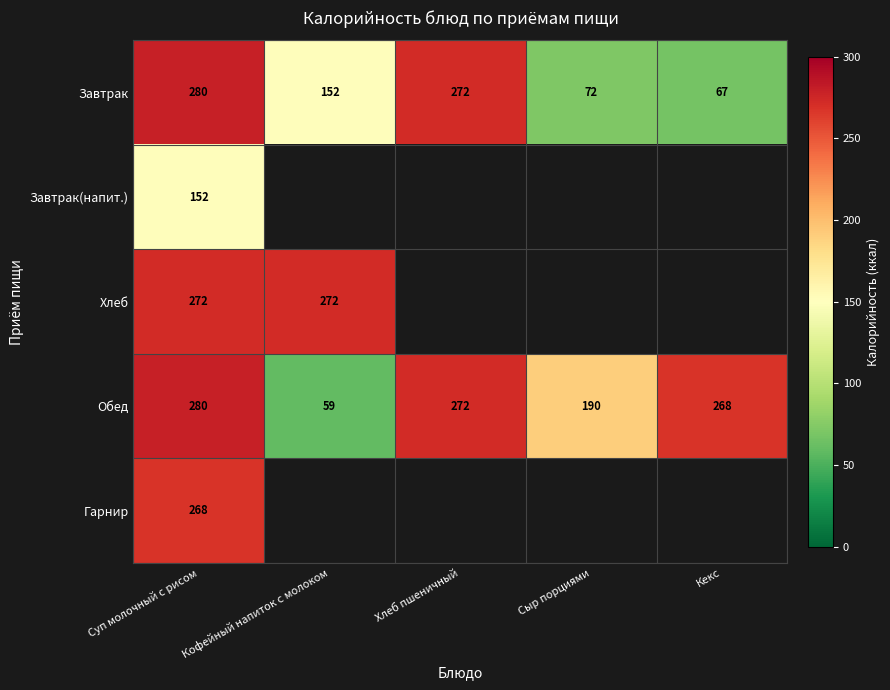

How many data points does each series have?

5